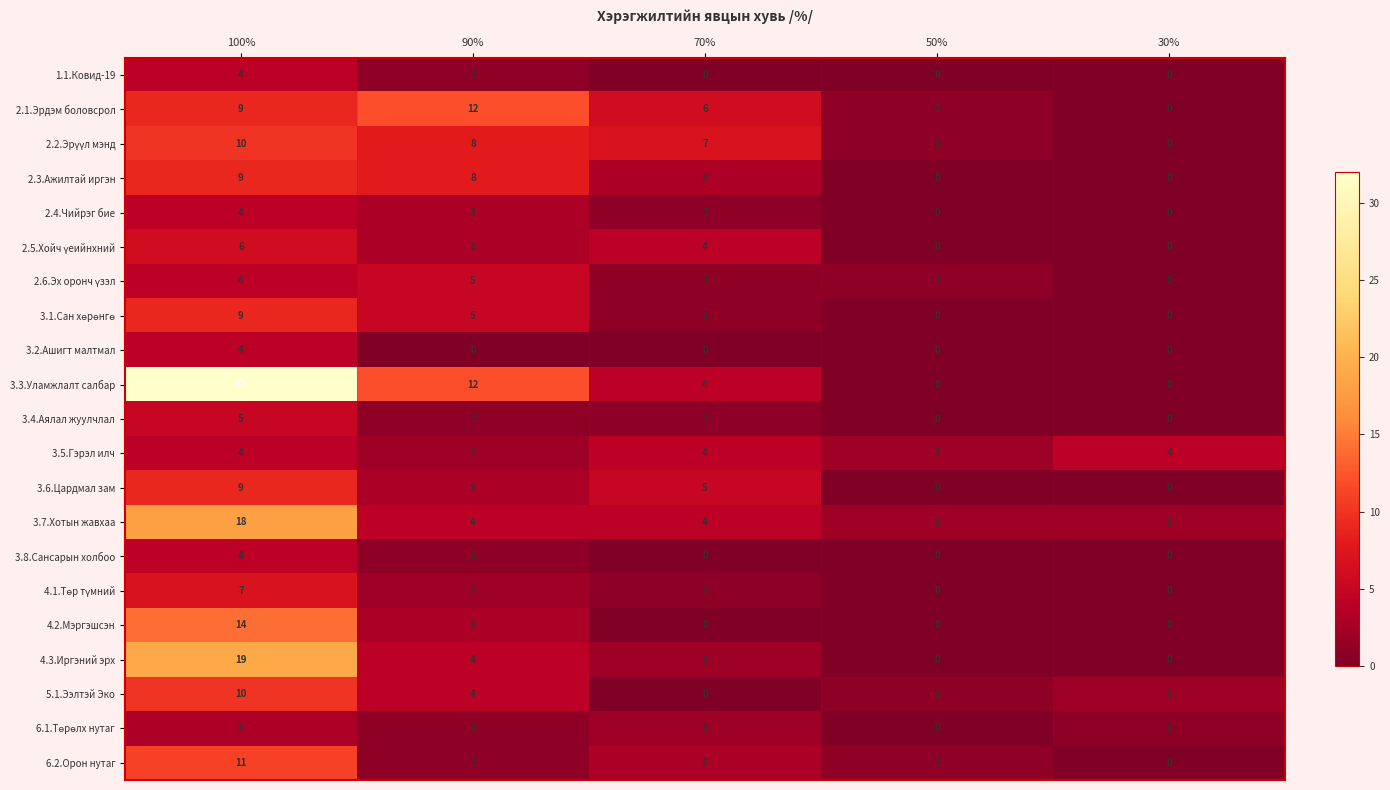

What is the total value across all series at 30%?

9